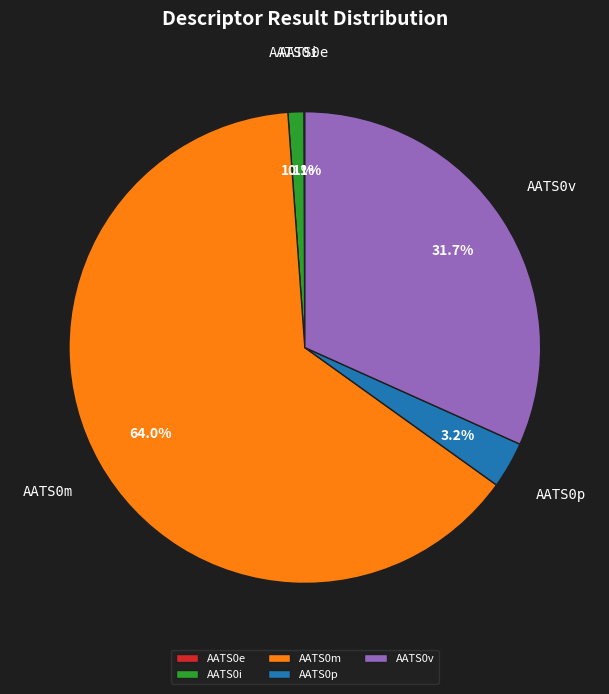

What is the largest slice in the pie chart?

AATS0m